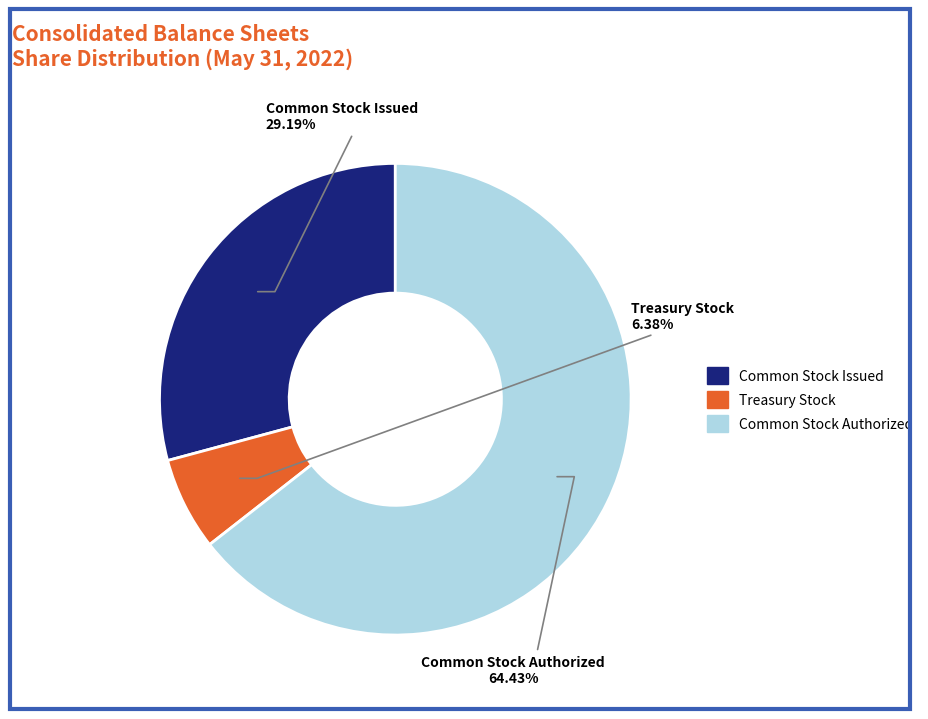

Count the number of slices in the pie.

3